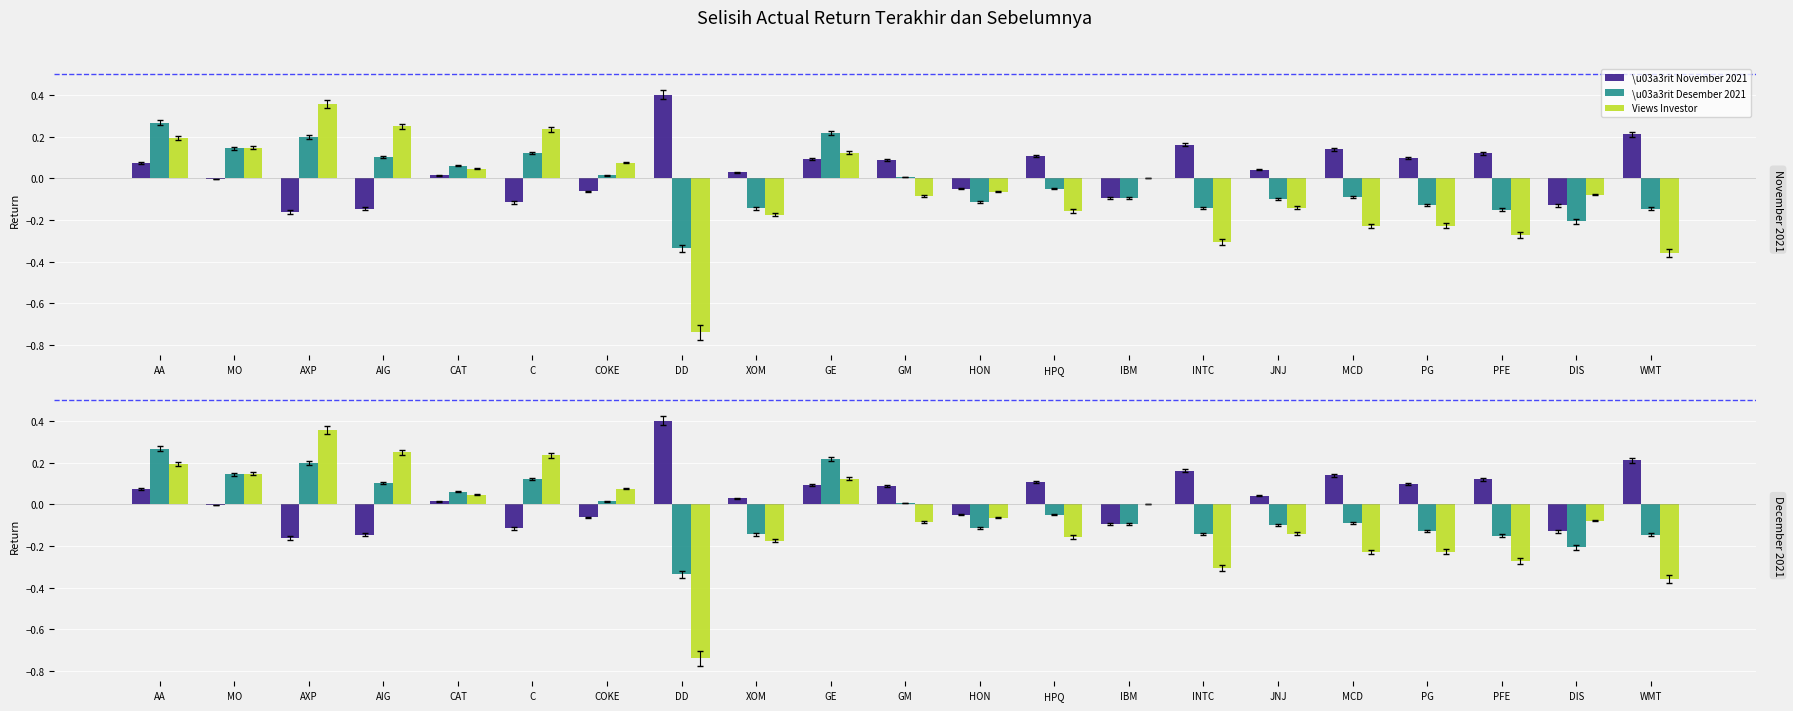

What position from the left is MO?

2